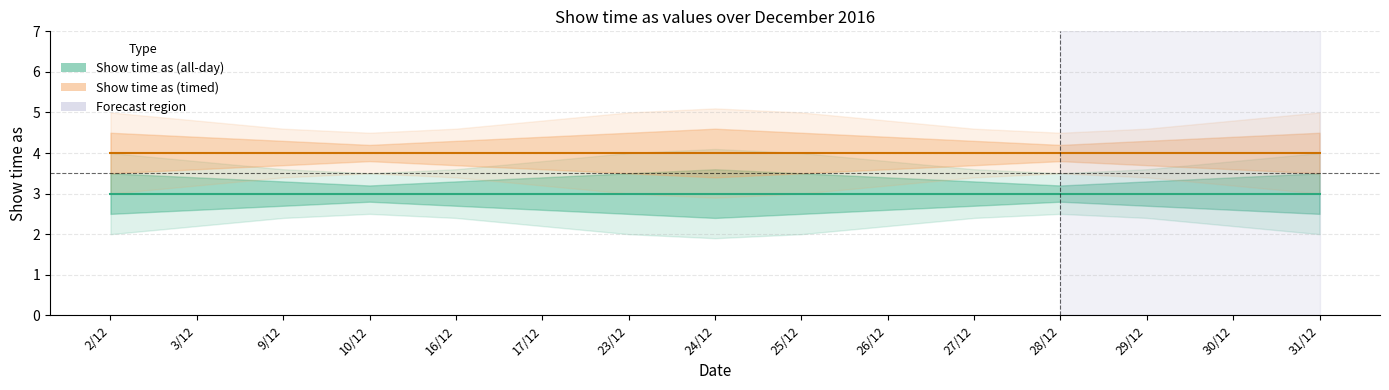

At how many categories does at least one series exceed 3?

15